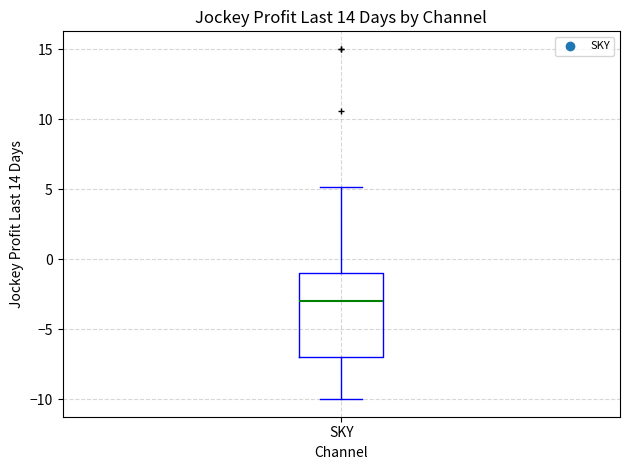

Transcribe this box plot: give where the median line is, the range the box spans, and where the two whiskers end, as read against the y-axis. The values are not printed on the chart, so give them approximately, as read against the axis.

median -3, box -7 to -1, whiskers -10 to 5